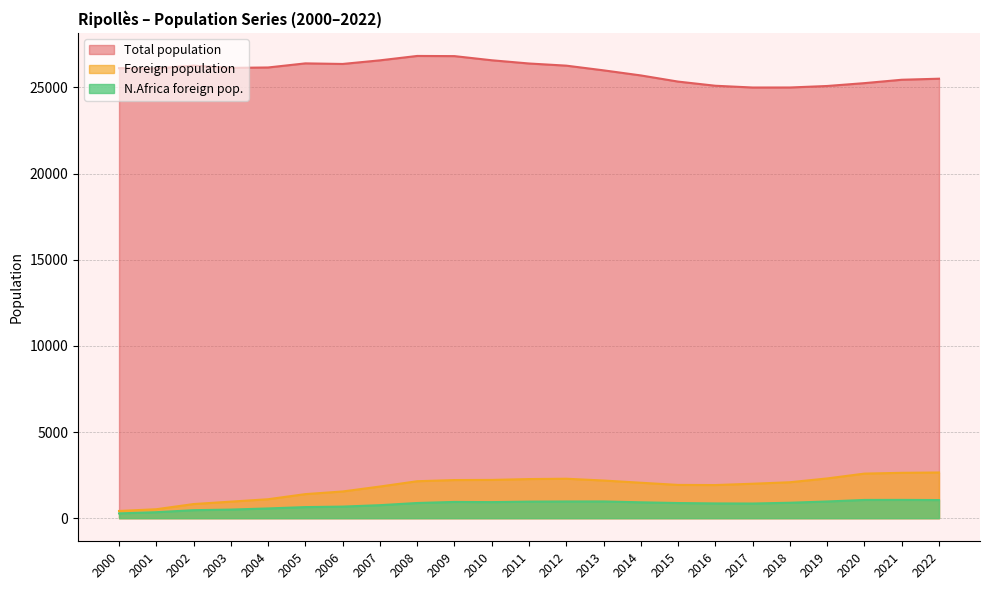

In Total population, how many points are higher than both neighbors (excluding endpoints)?

3